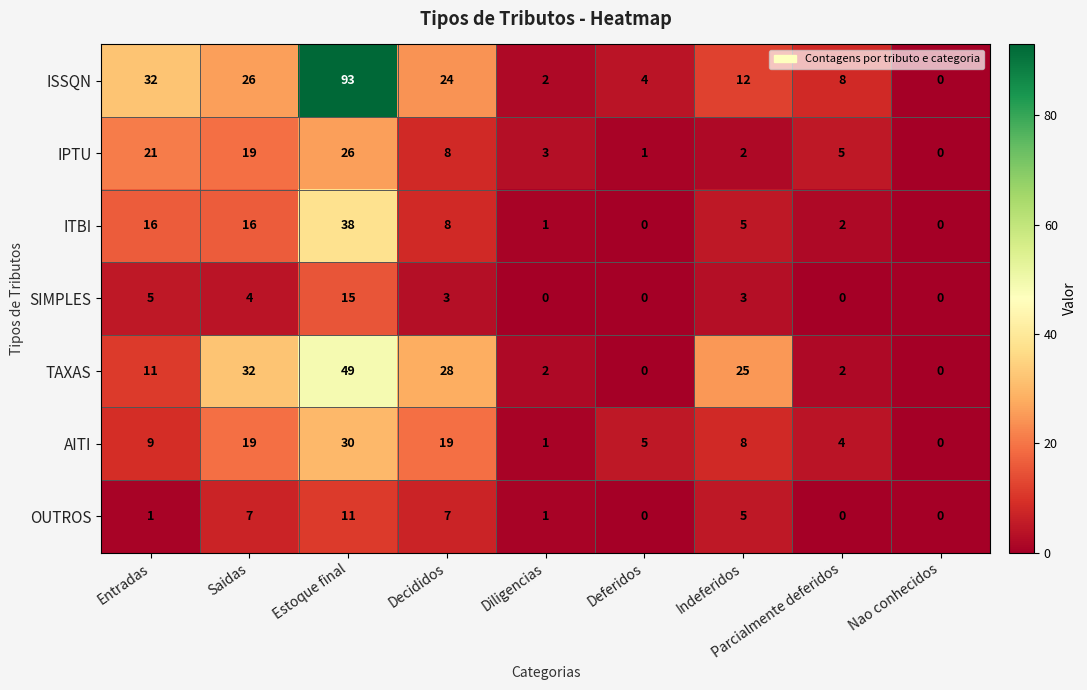

Where is SIMPLES nearest to the value 7?

Entradas